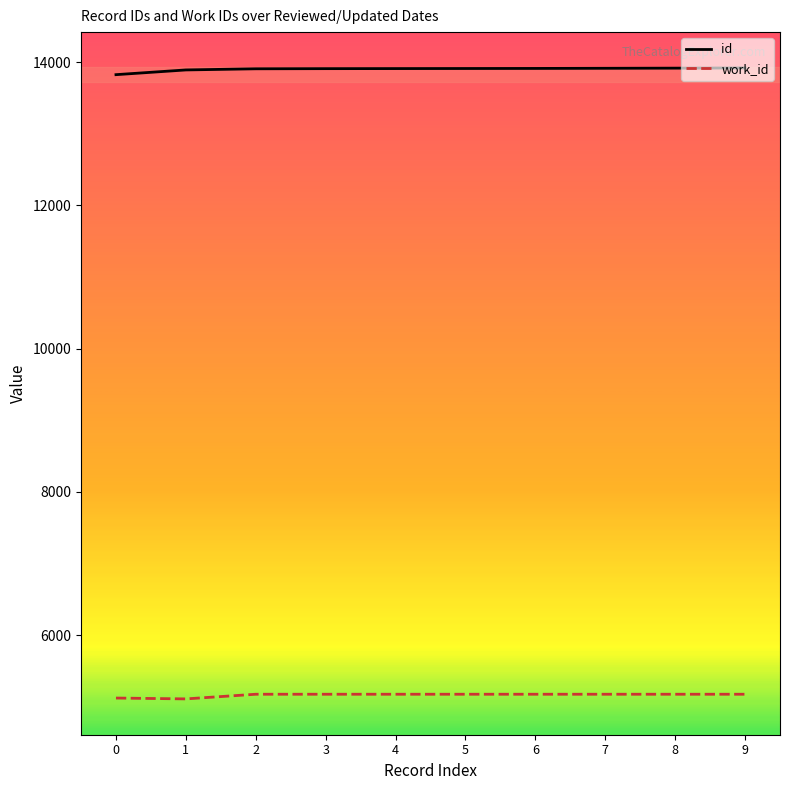

What value does the id series have at 3, to the nearest 5?

13910